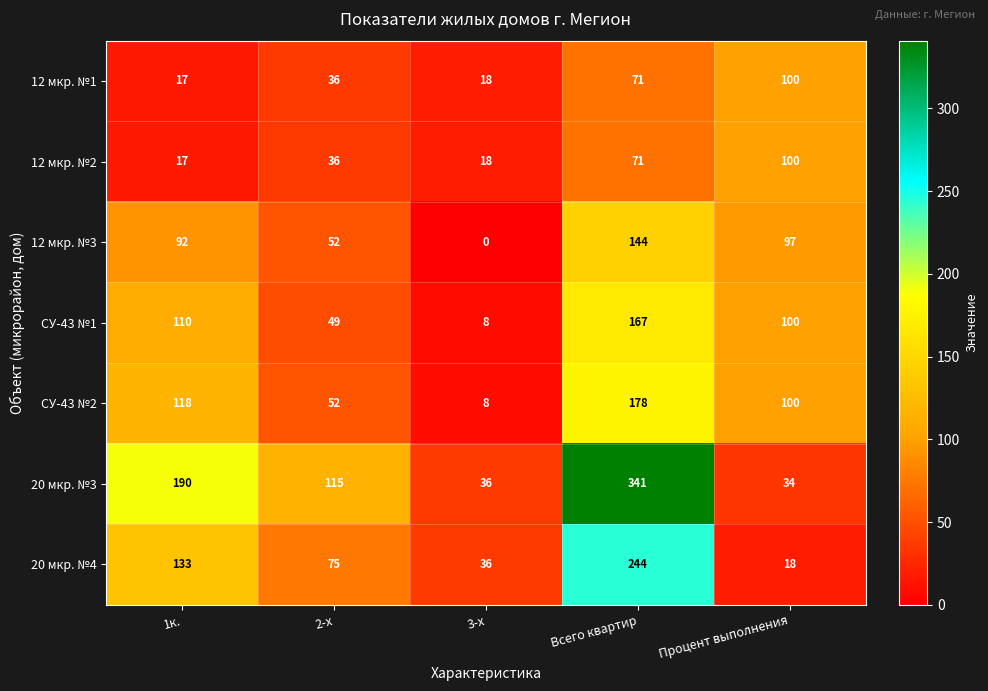

True or false: 12 мкр. №3 has a value of 92 at 1к..

True